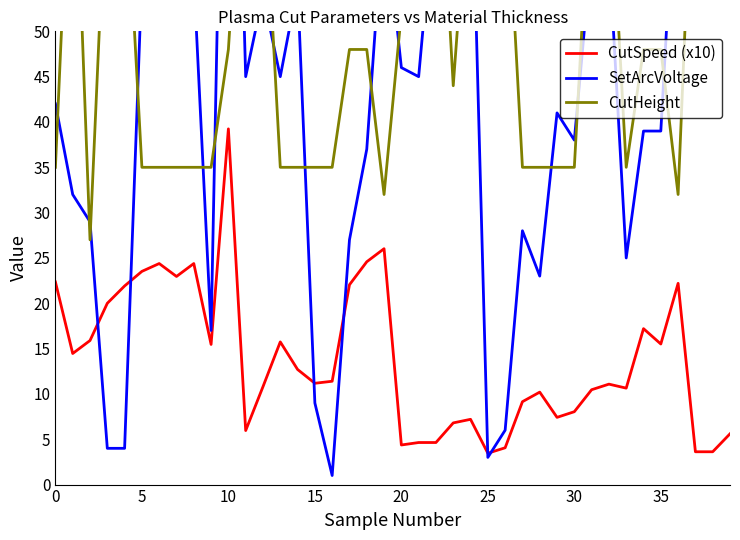

What is the lowest value of the CutSpeed (x10) series?

3.5